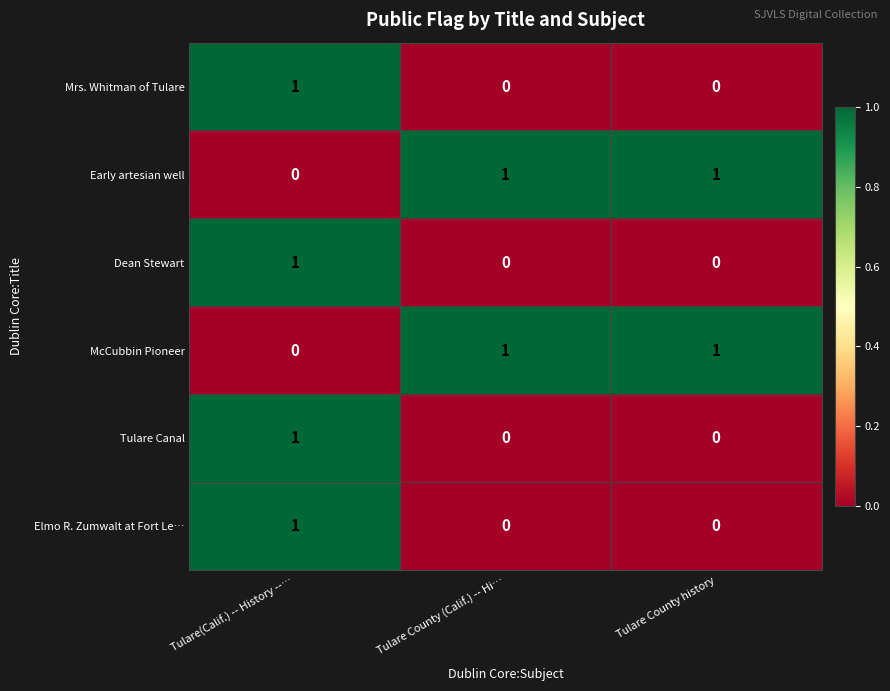

Which category has the highest value in the Tulare Canal series?

Tulare(Calif.) -- History --…